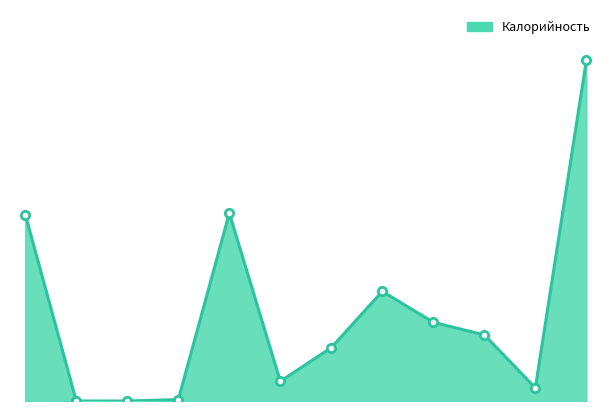

At which label does the data first exceed 141?

Блинчики